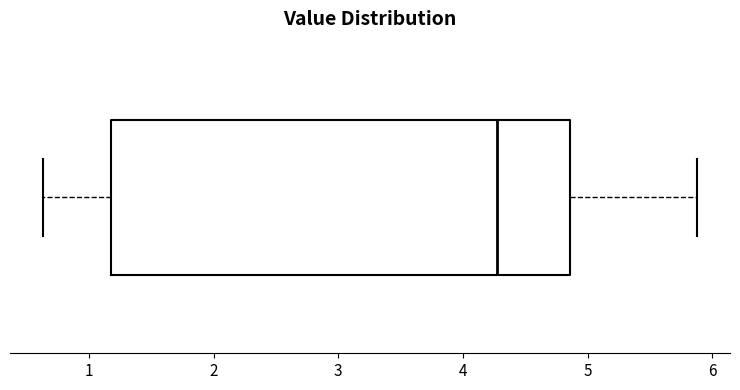

Read this box plot against the x-axis: the position of the median line, the range covered by the box, and the ends of both whiskers. The values are not printed on the chart, so give them approximately, as read against the axis.

median 4.3, box 1.2 to 4.9, whiskers 0.6 to 5.9